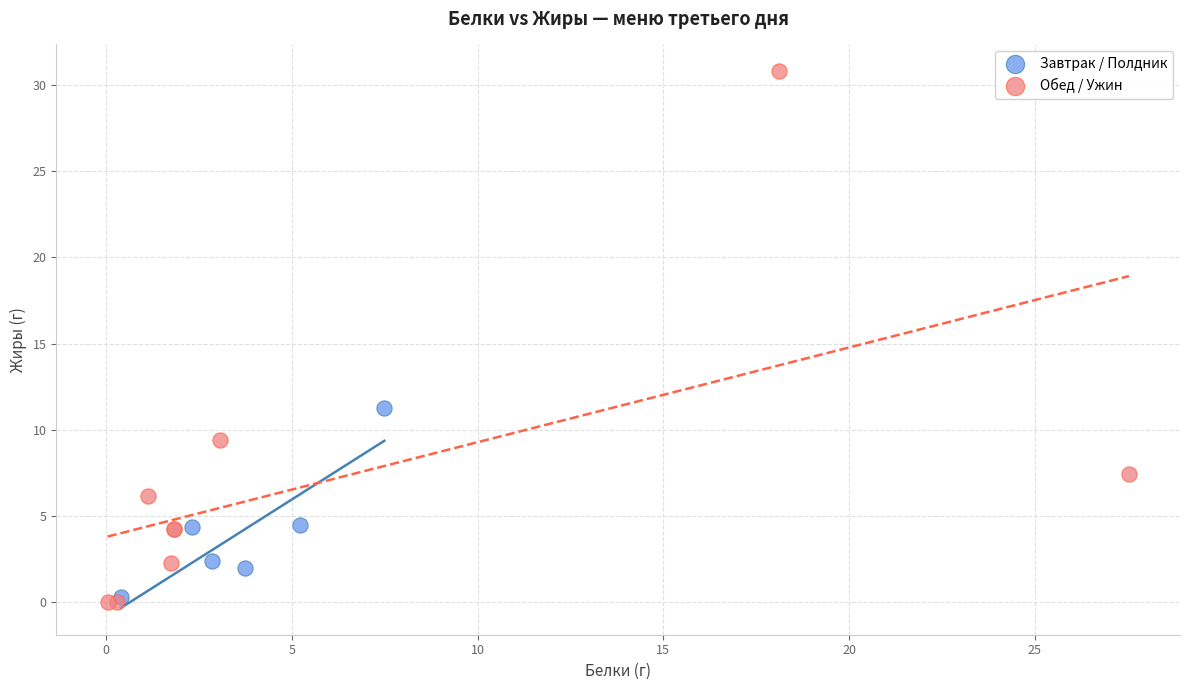

What are all the series names shown in the legend?

Завтрак / Полдник, Обед / Ужин